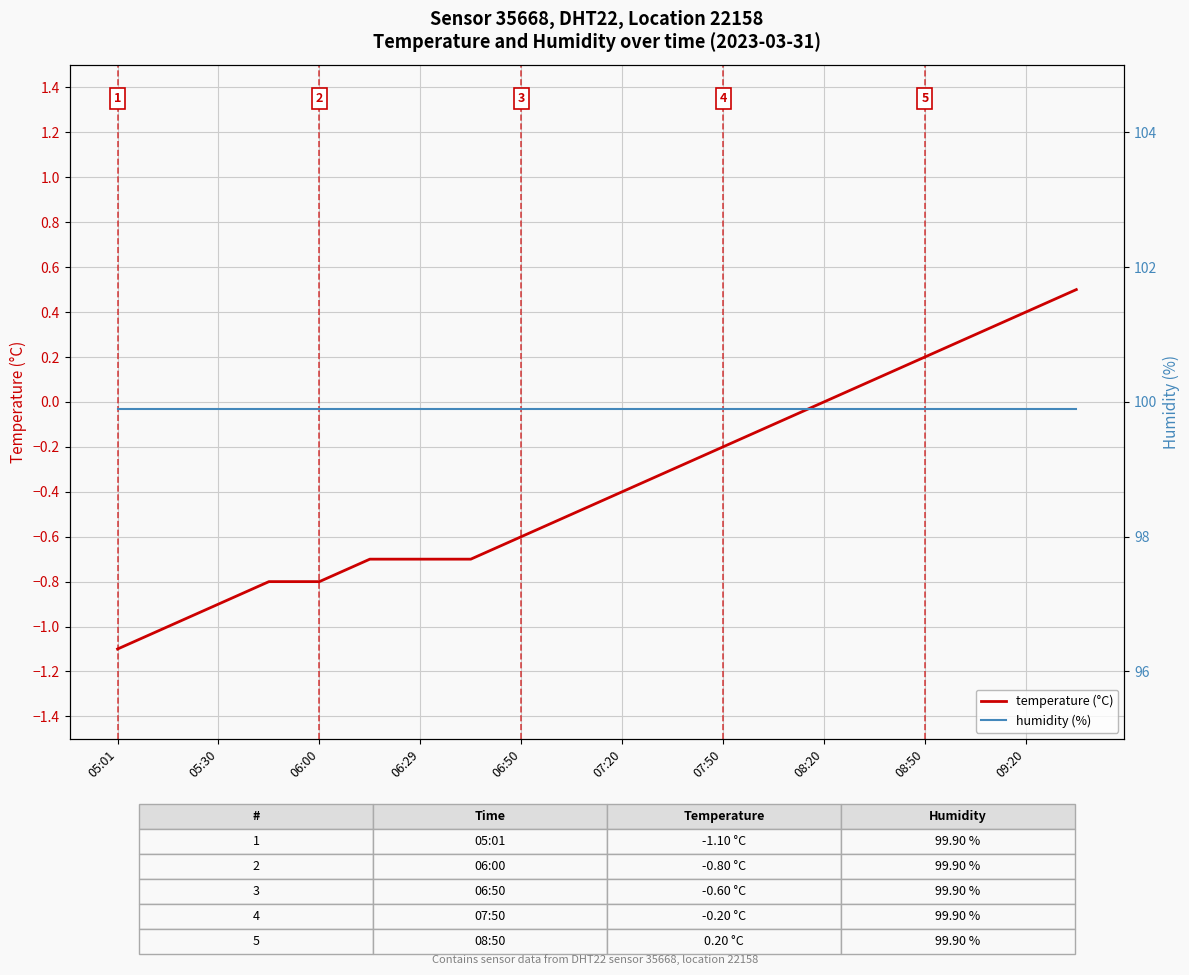

The temperature (°C) series shows -0.6 at 06:50. True or false?

True